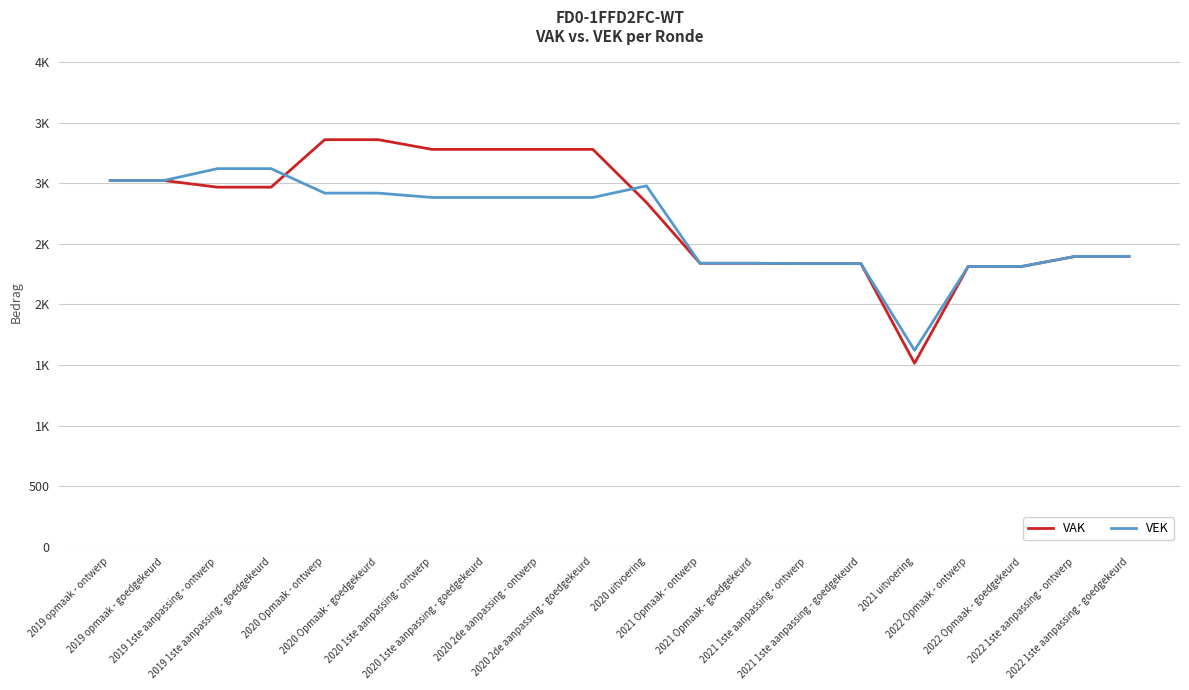

Reading left to right, transcribe all the data shown in this chart.

VAK: 3022	3022	2967	2967	3359	3359	3279	3279	3279	3279	2841	2339	2339	2336	2336	1514	2313	2313	2396	2396
VEK: 3022	3022	3120	3120	2918	2918	2882	2882	2882	2882	2978	2339	2339	2336	2336	1621	2313	2313	2396	2396